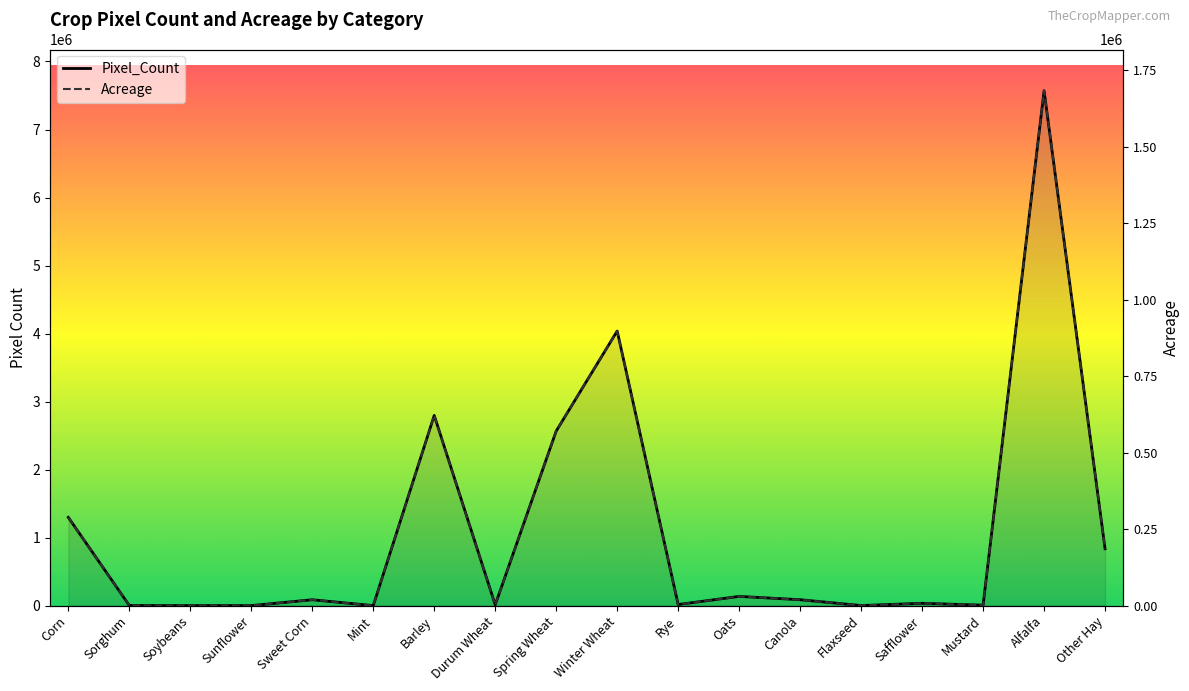

What are all the series names shown in the legend?

Pixel_Count, Acreage